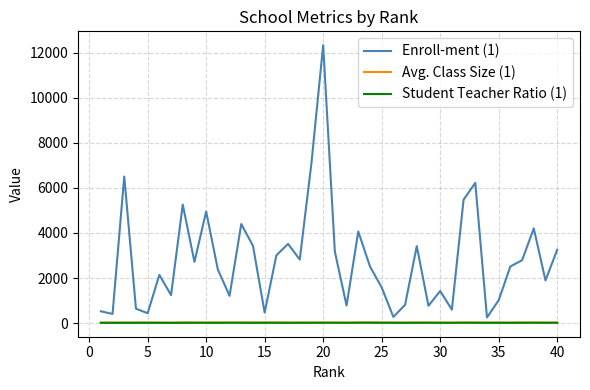

Which series has the largest total across all categories?

Enroll-ment (1)